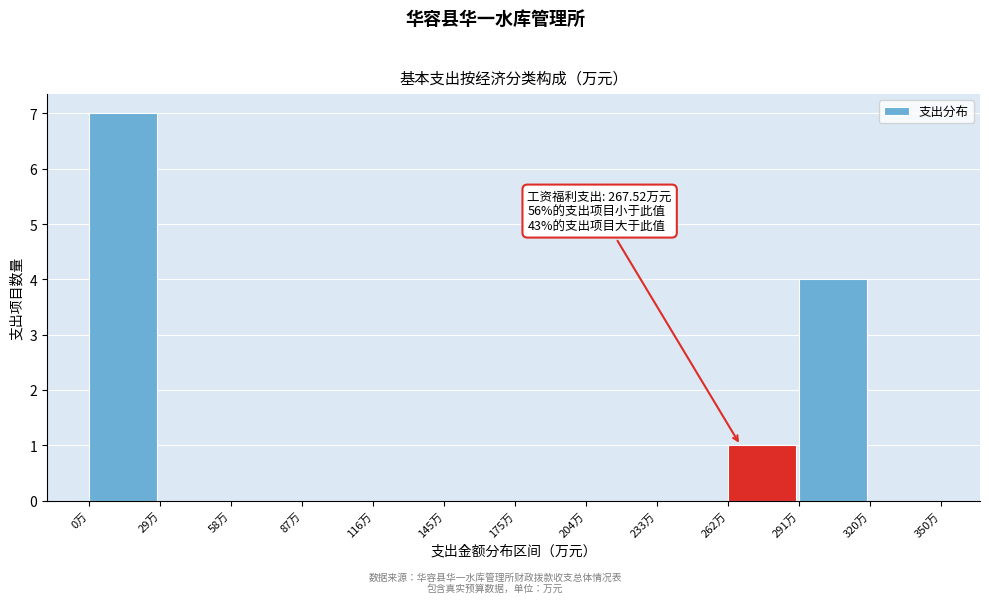

Which range on the x-axis has the tallest bar?

0 to 30